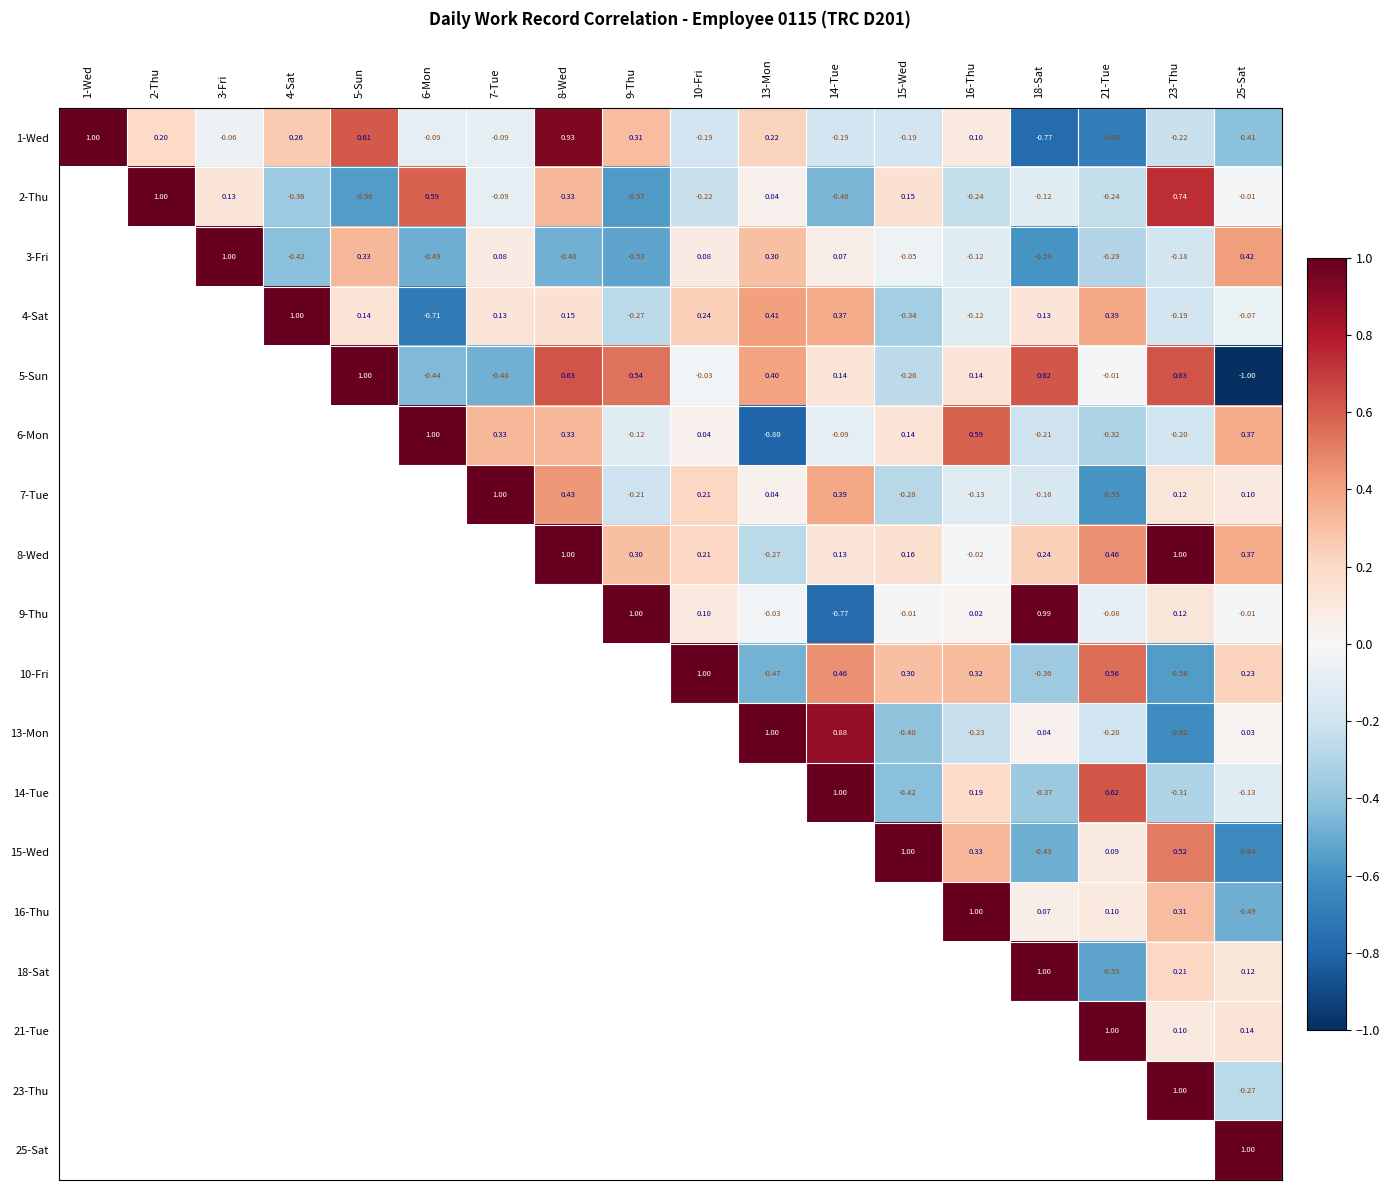

At which category is the sum across all series the highest?

25-Sat